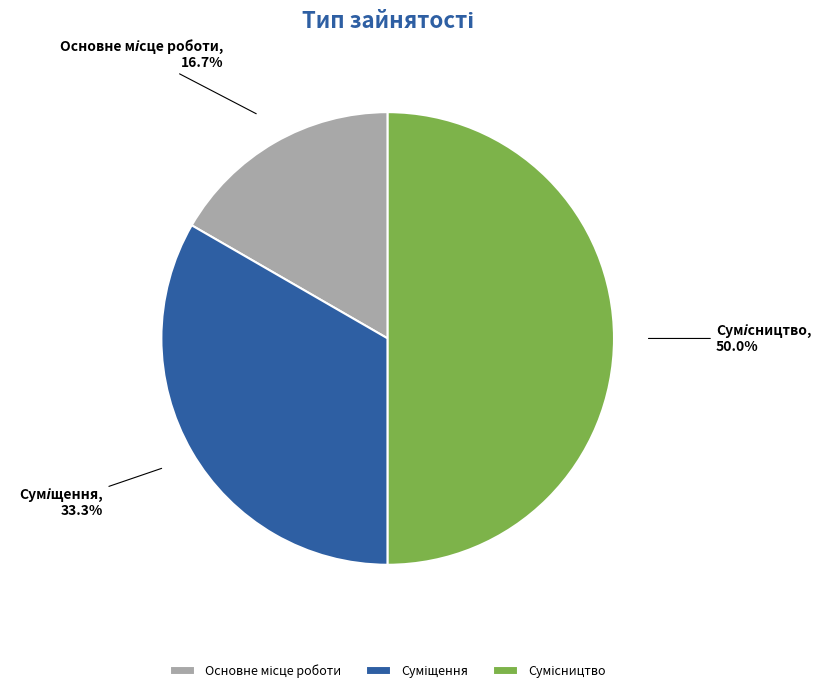

Does Сумісництво account for over 50% of the chart?

No